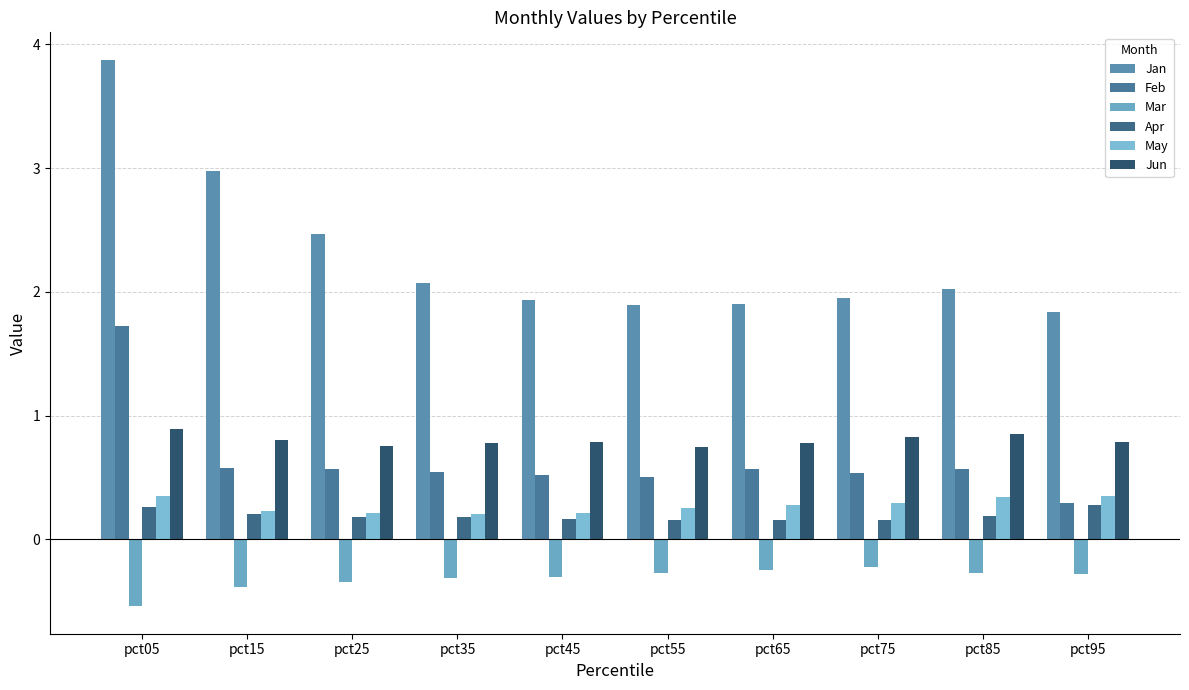

What is the value of the Jan bar at the 10th from the left?

1.8